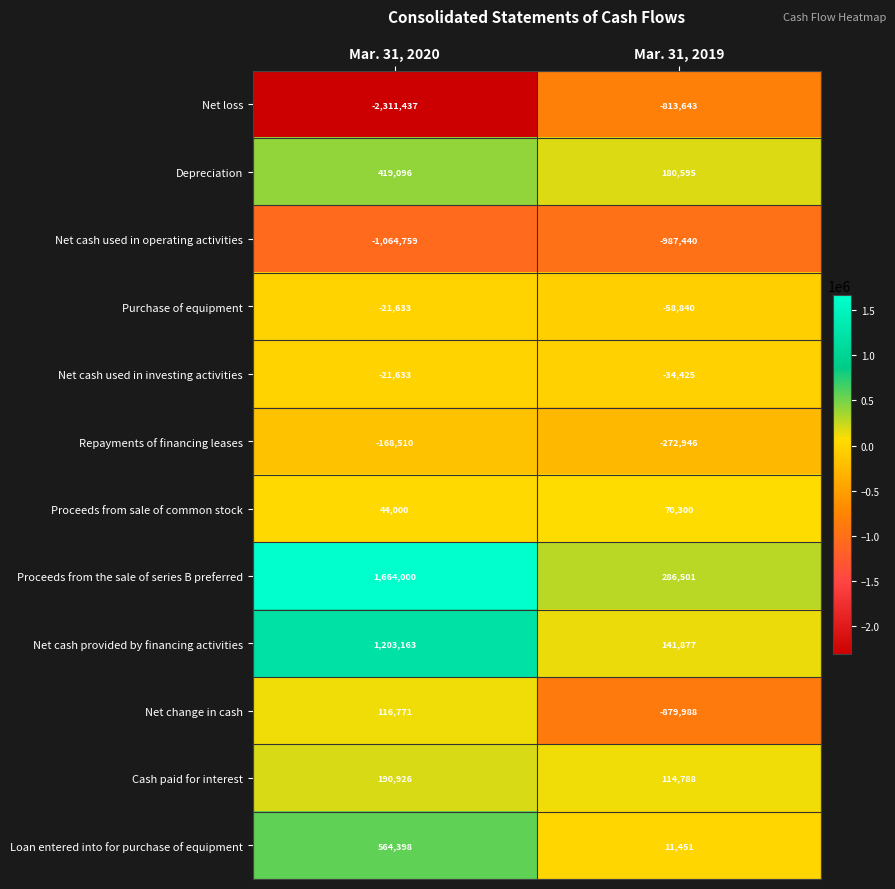

What is the spread (max minus min) of values at Mar. 31, 2019?

1273941